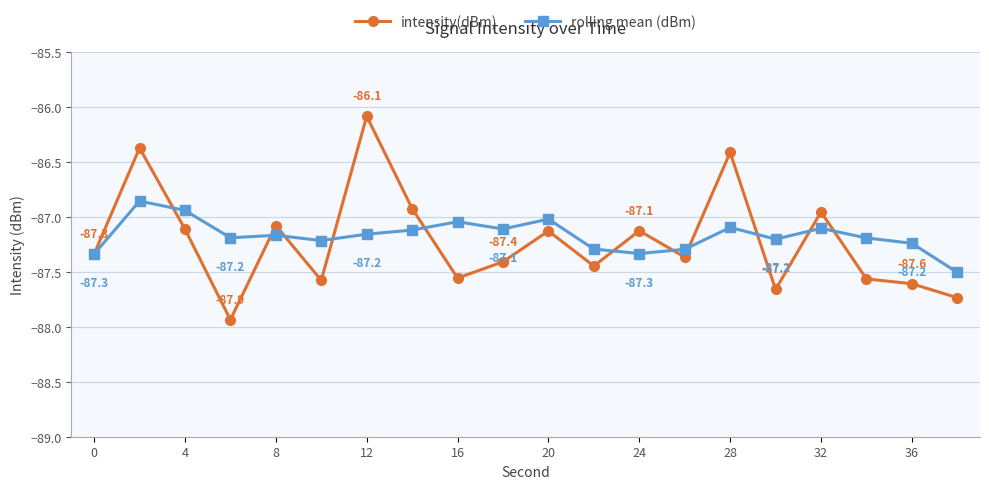

True or false: rolling mean (dBm) has more than 1 points higher than both neighbors.

True